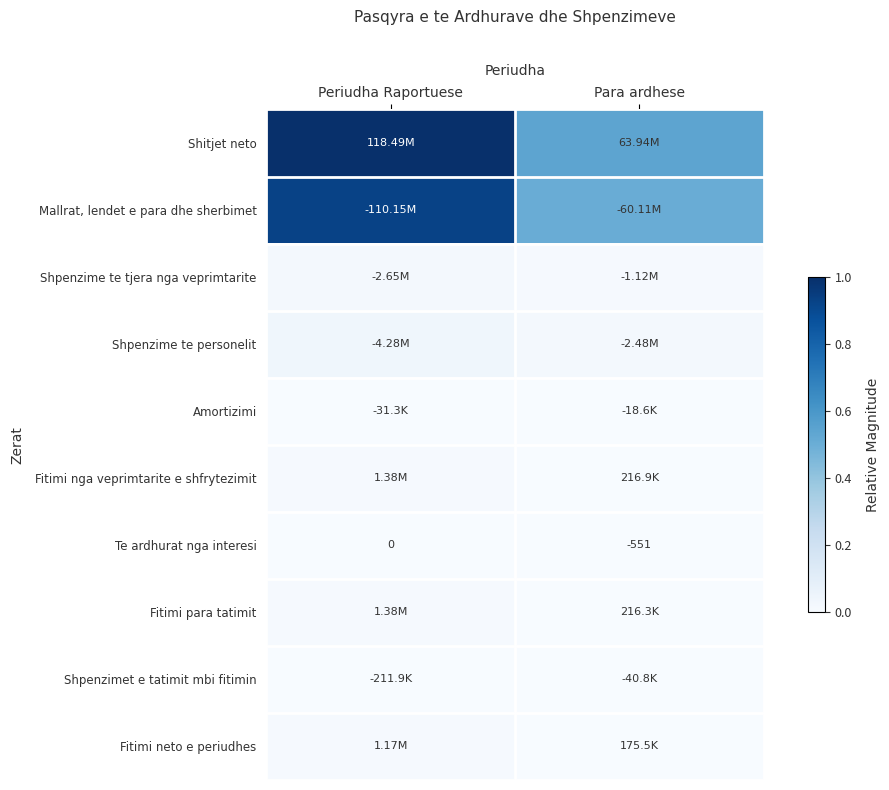

List the labels in order of Te ardhurat nga interesi value, largest first.

Periudha Raportuese, Para ardhese